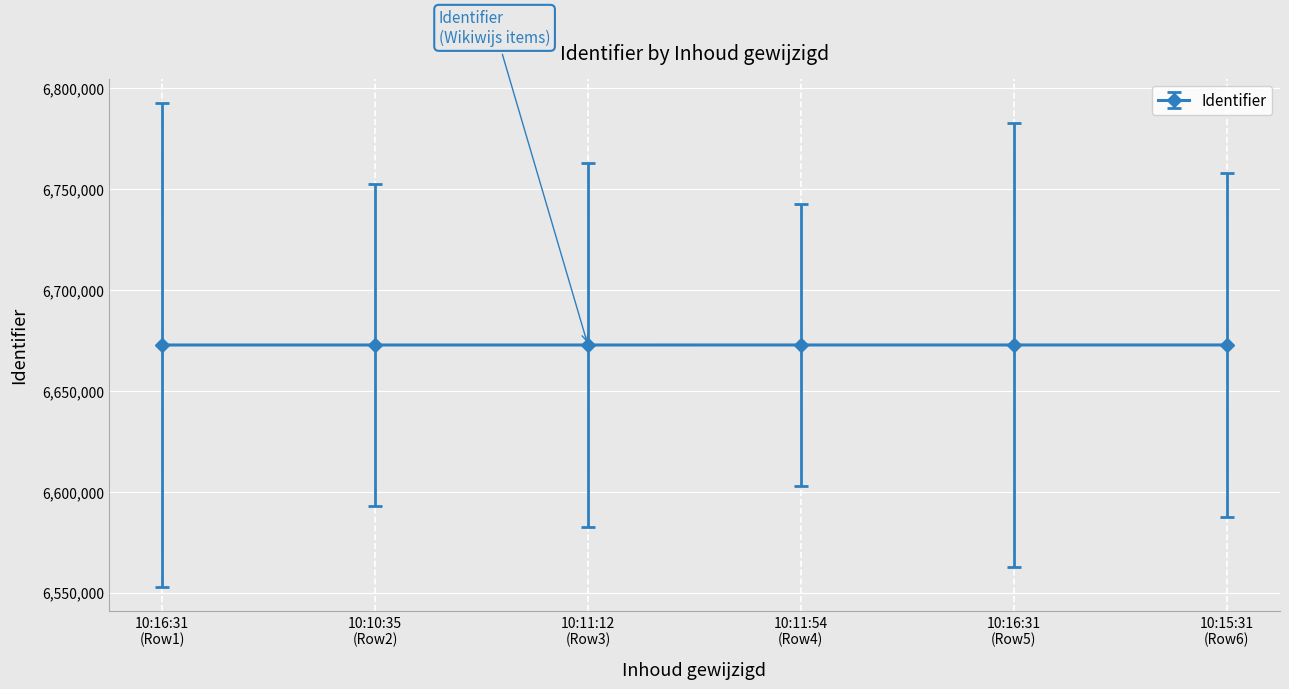

What is the average value?

6672744